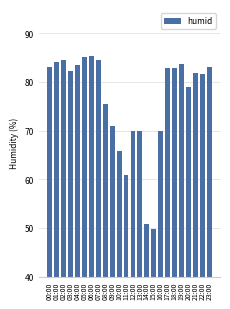

What is the label of the 4th bar from the left?

03:00